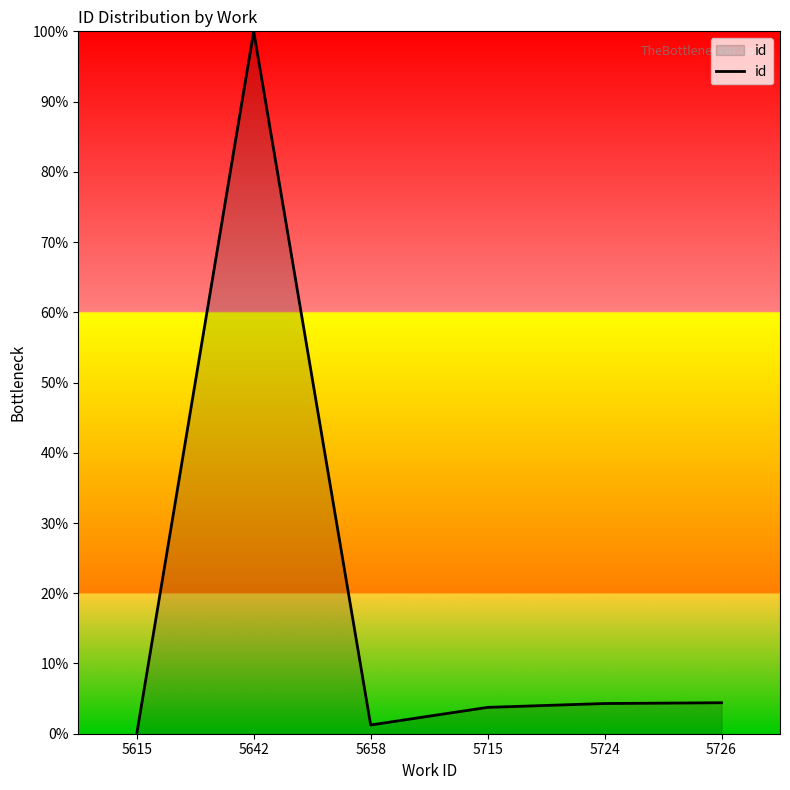

What is the difference between the second highest and minimum values?

4.4